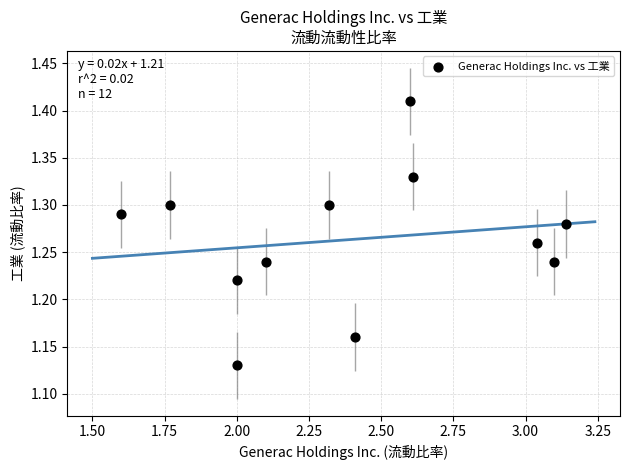

What is the range of Y values (max minus min)?

0.3